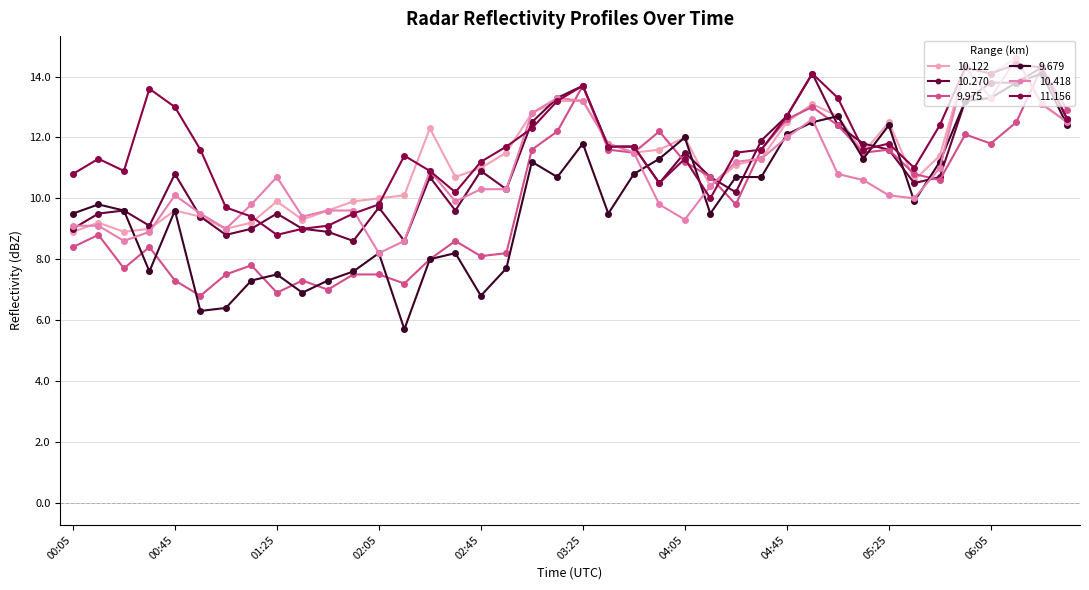

Which series has the largest total across all categories?

11.156